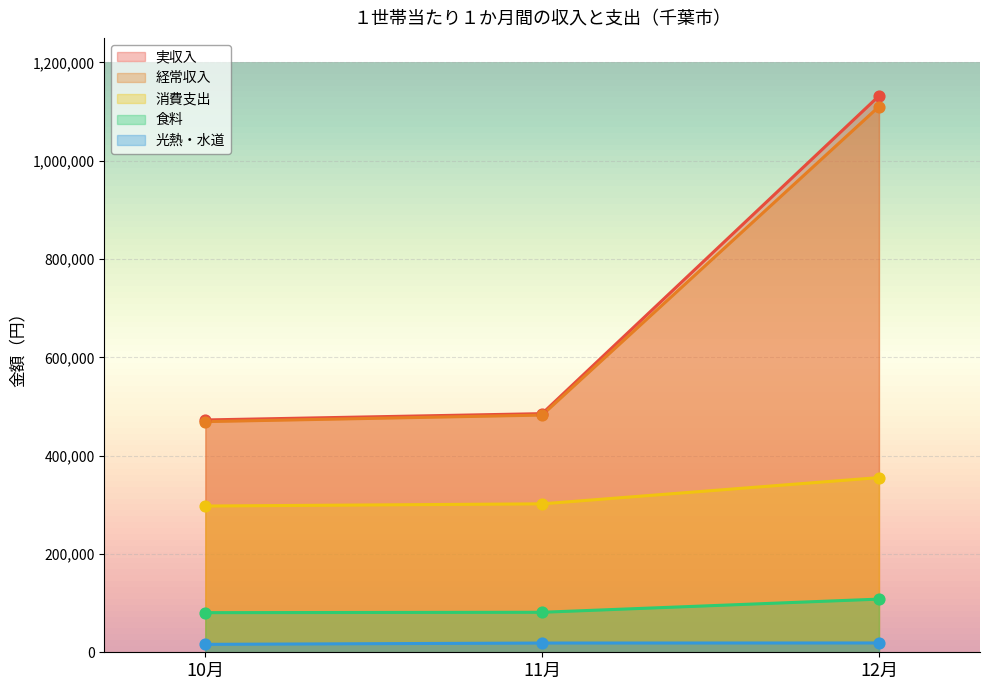

Is the value of 食料 at 10月 greater than the value of 経常収入 at 11月?

No